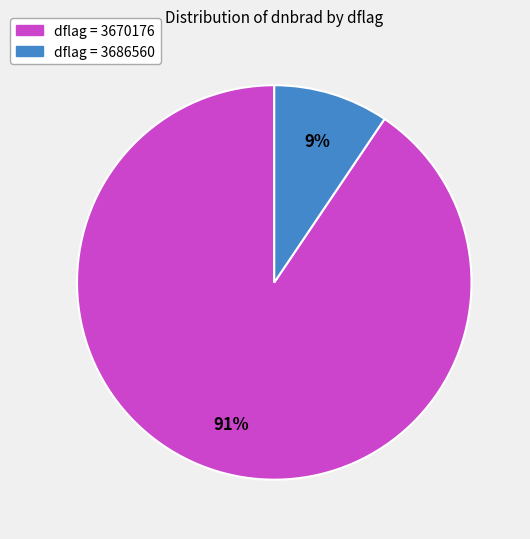

How many slices are in this pie chart?

2